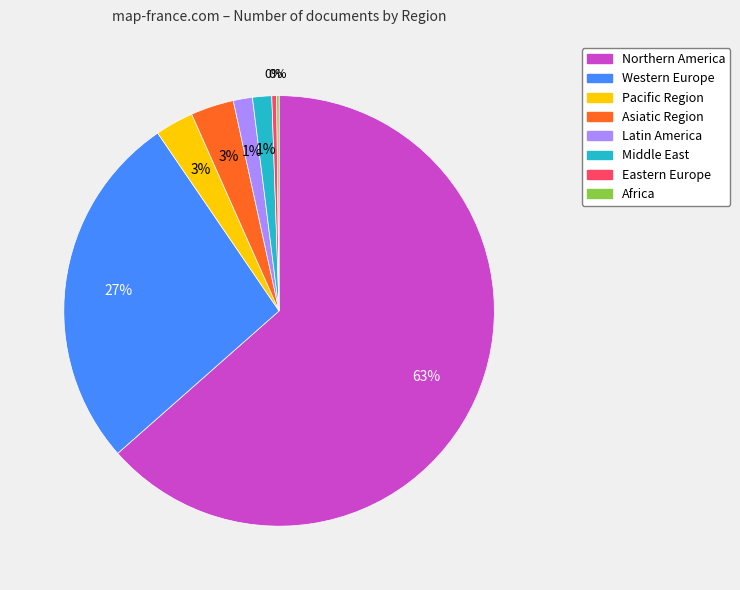

Which category accounts for the majority?

Northern America